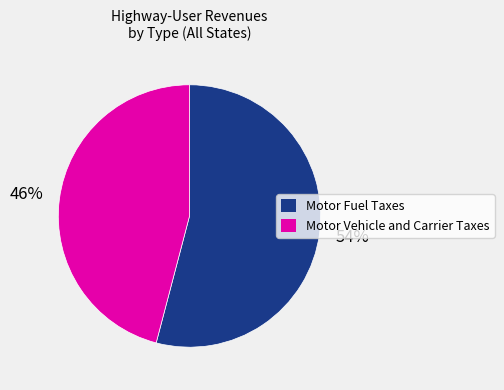

To the nearest percent, what is the average slice percentage?

50%